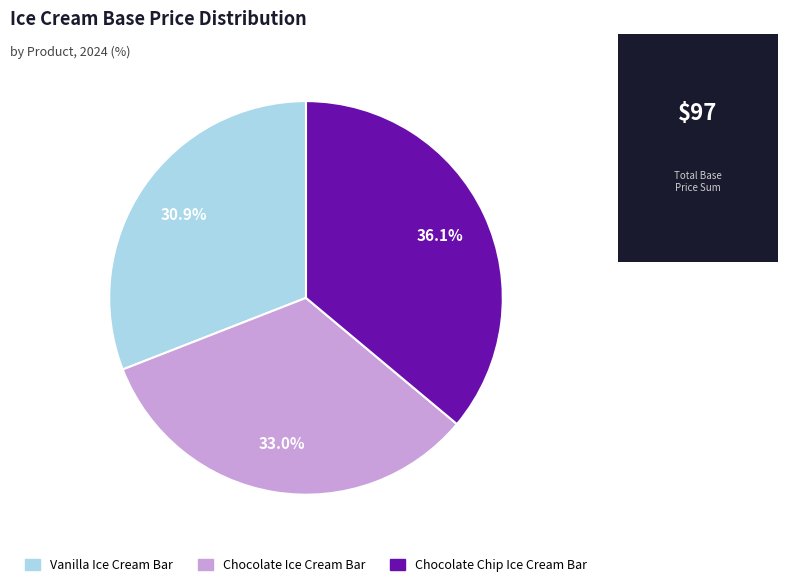

How many segments does this pie chart have?

3